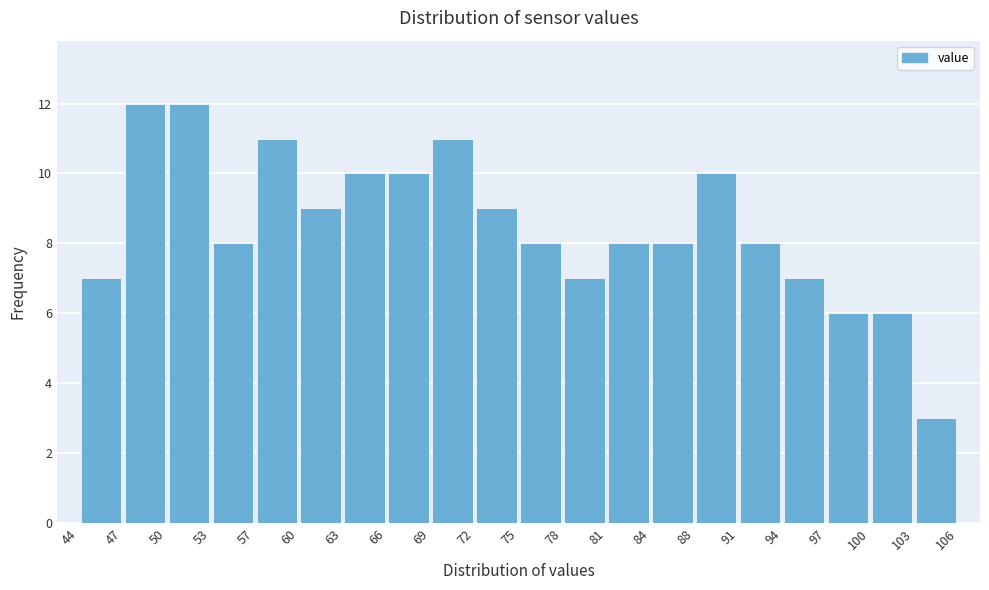

What is the height of the bar covering 66 to 69 on the x-axis? The values are not printed on the chart, so give them approximately, as read against the axis.

10